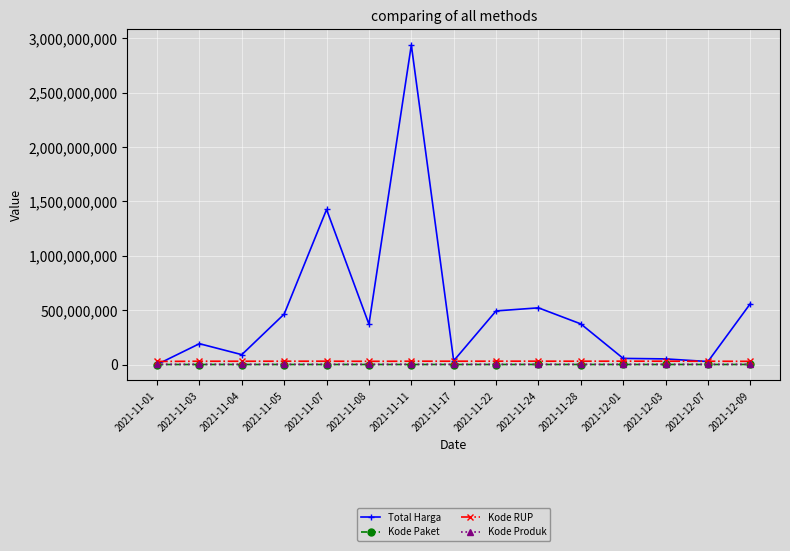

What is the value of the Kode RUP point at the 6th from the left?

29381298